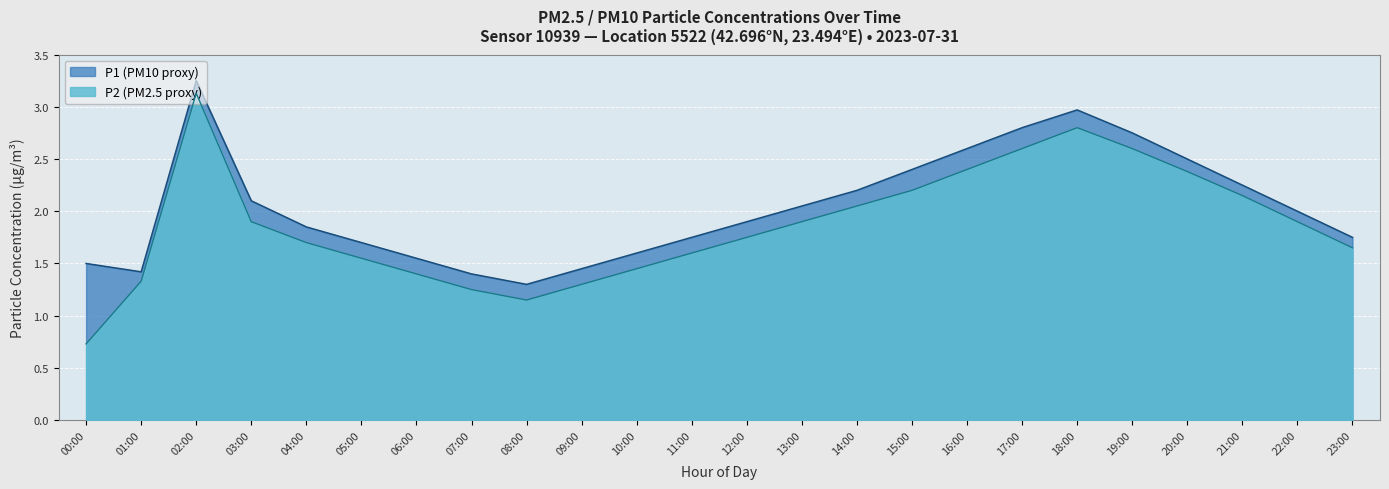

At which category does the chart reach its peak across all series?

02:00